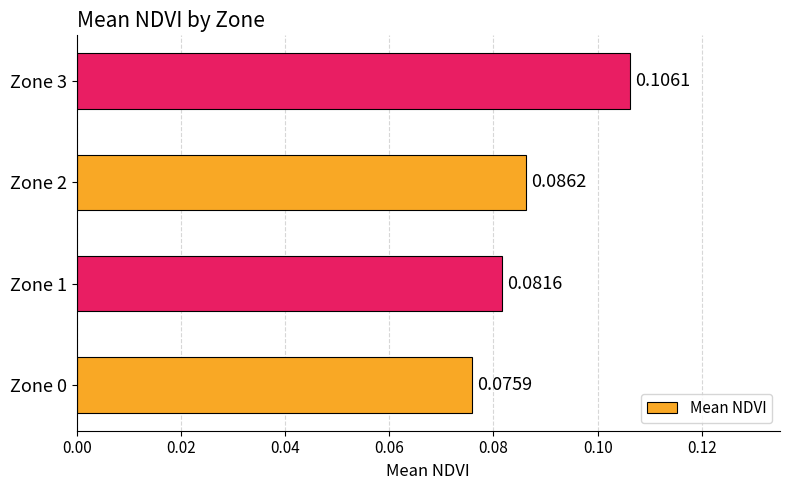

What is the sum of all values?

0.3